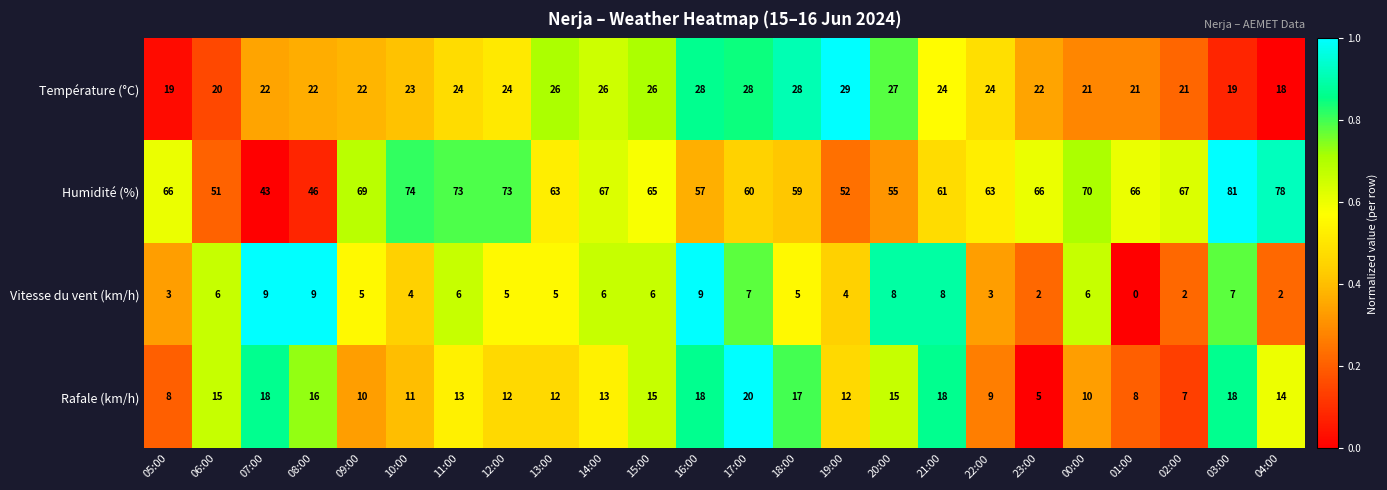

True or false: Température (°C) has a value of 16 at 11:00.

False